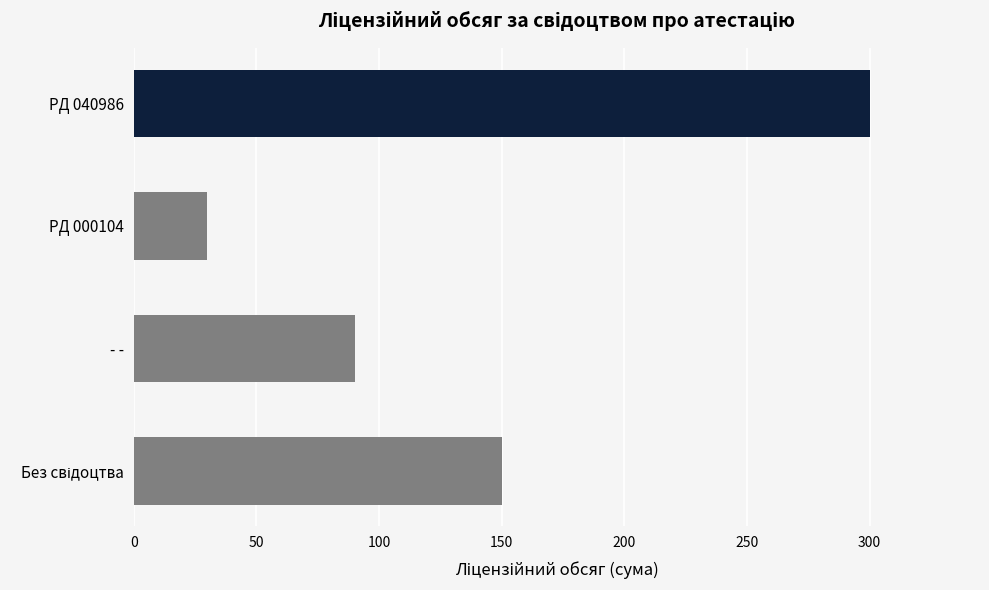

Count the number of categories in the chart.

4